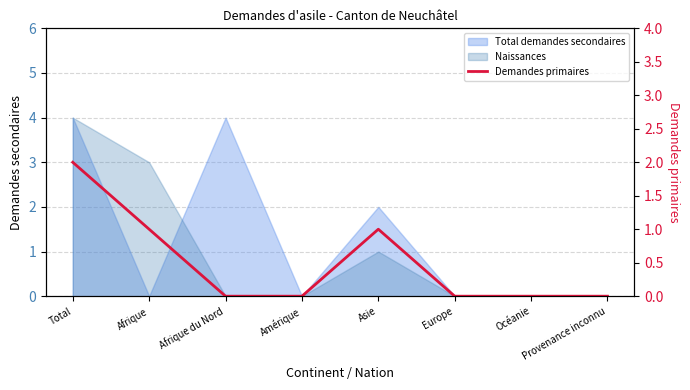

What is the label of the 7th point from the right?

Afrique